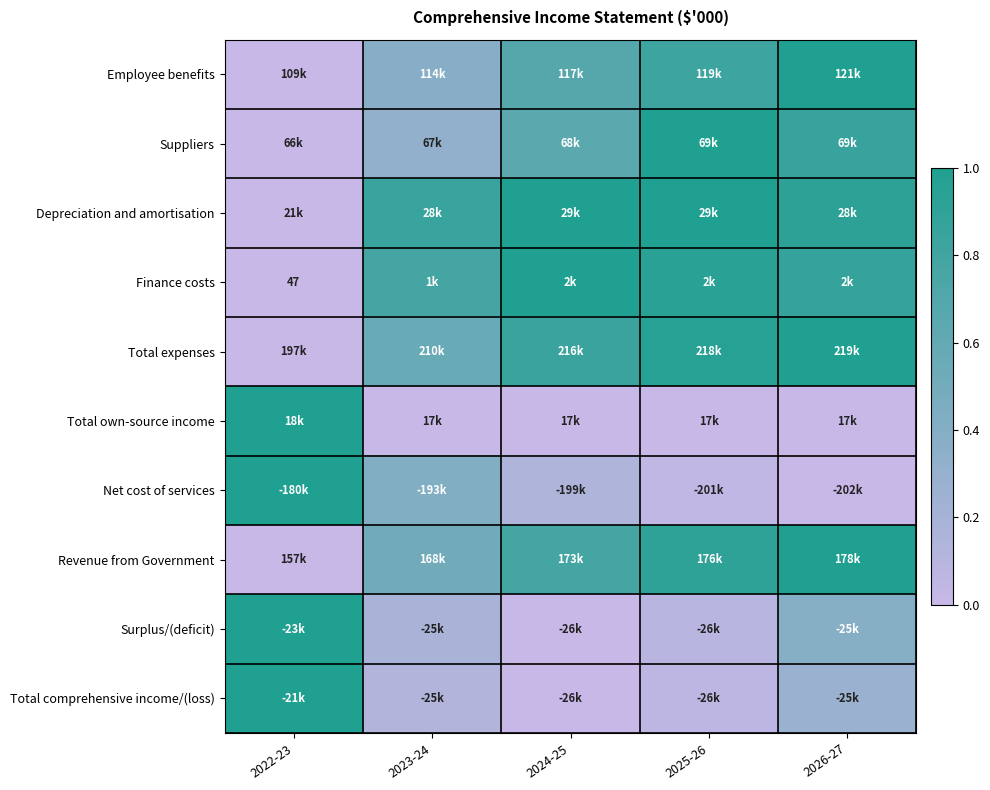

The Net cost of services series shows 0.1 at 2025-26. True or false?

False